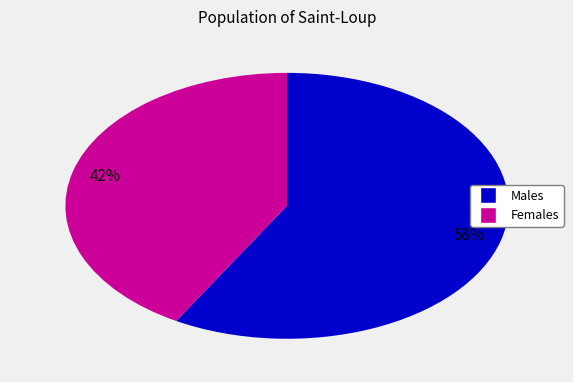

Is there a majority slice in this chart?

Yes